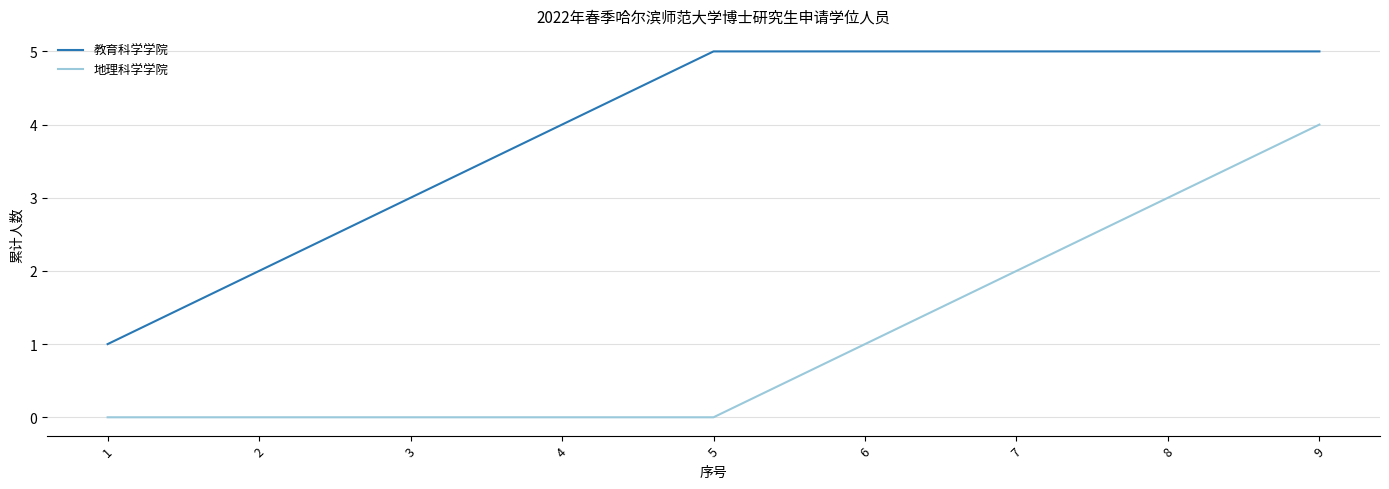

What is the sum of all 教育科学学院 values?

35